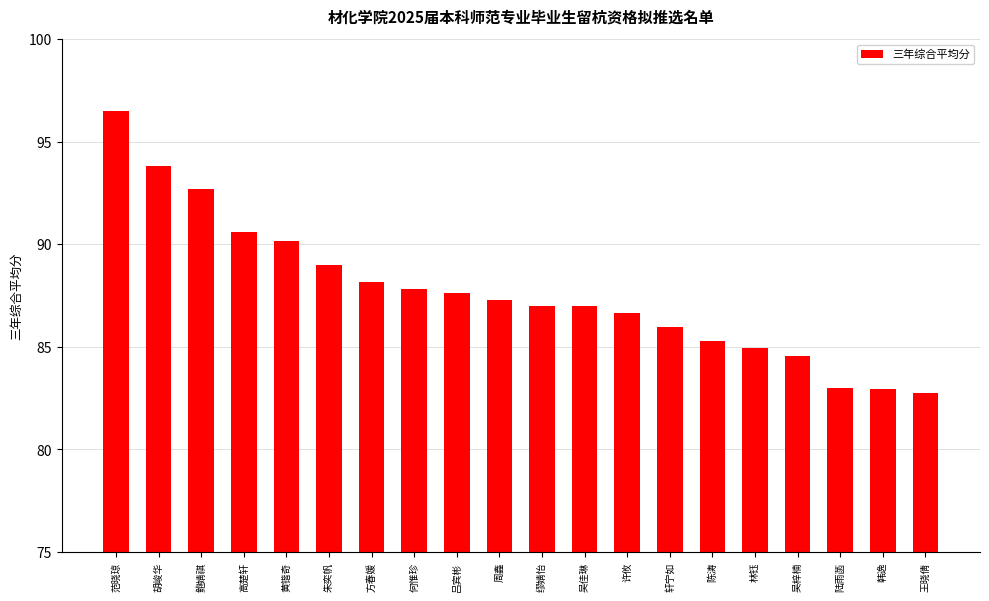

How many data points does each series have?

20